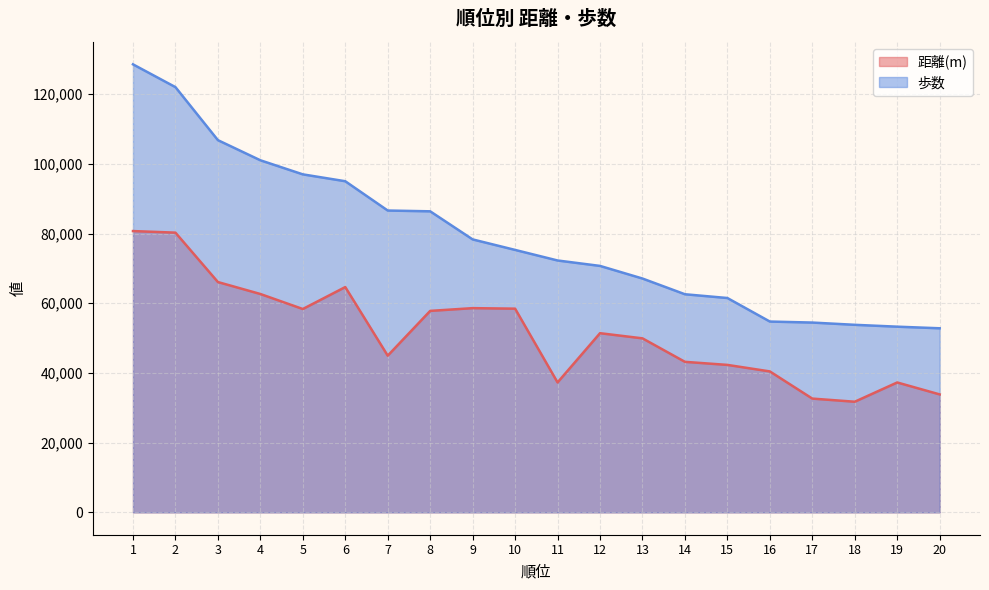

The value of 歩数 at 6 is 21350. True or false?

False